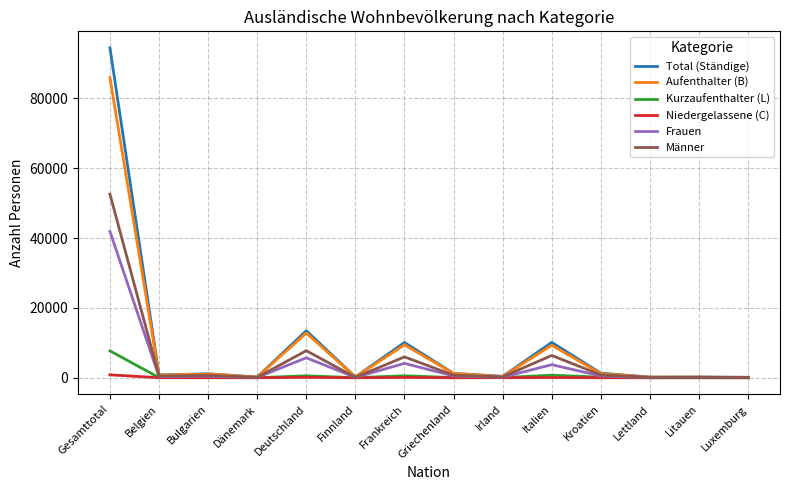

At which label is Aufenthalter (B) closest to 43020?

Deutschland